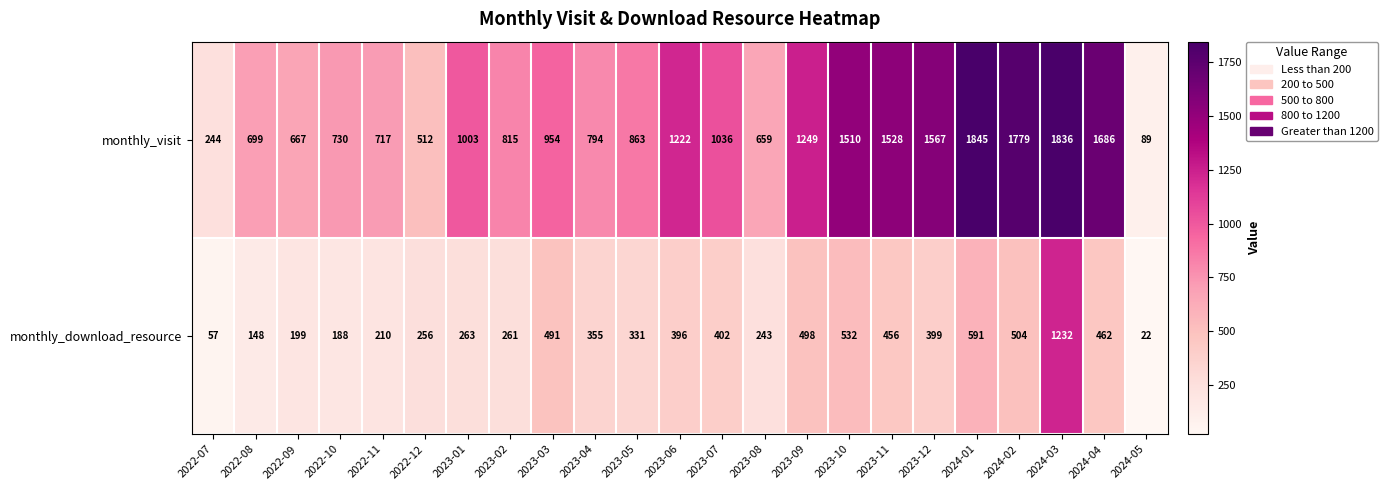

At which label does monthly_download_resource reach its peak?

2024-03